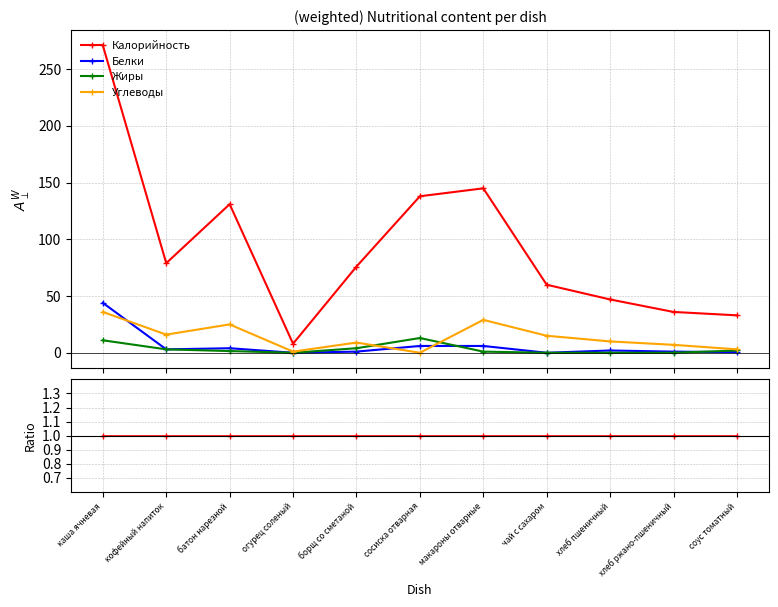

Which series has the largest total across all categories?

Калорийность